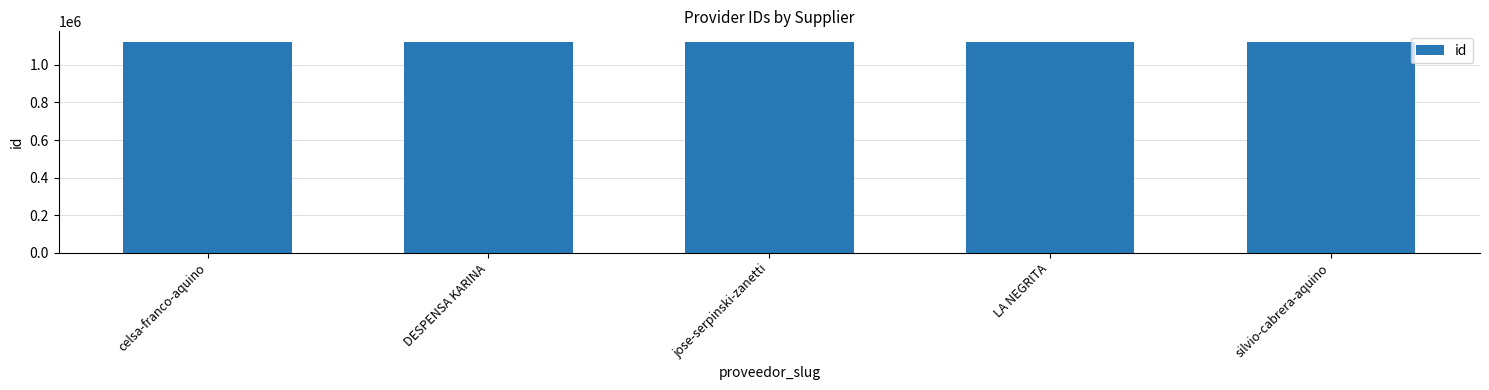

What position from the left is celsa-franco-aquino?

1